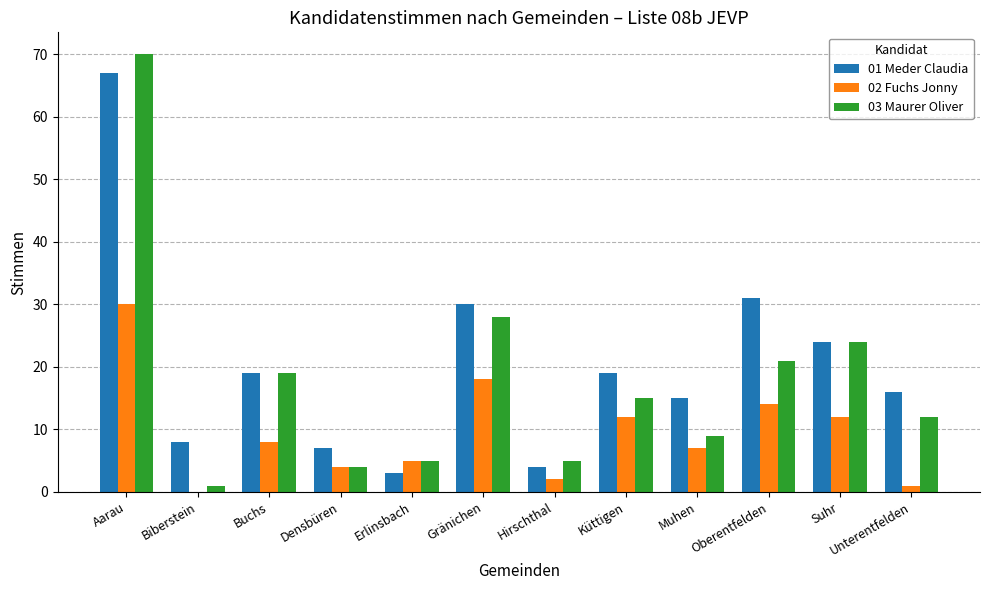

Which series changed the most between Muhen and Oberentfelden?

01 Meder Claudia